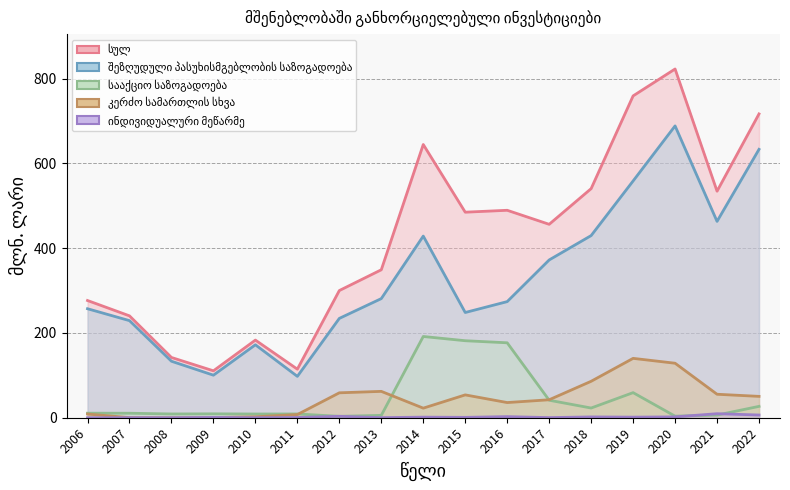

What is the difference between the maximum and minimum values in the სულ series?

712.2